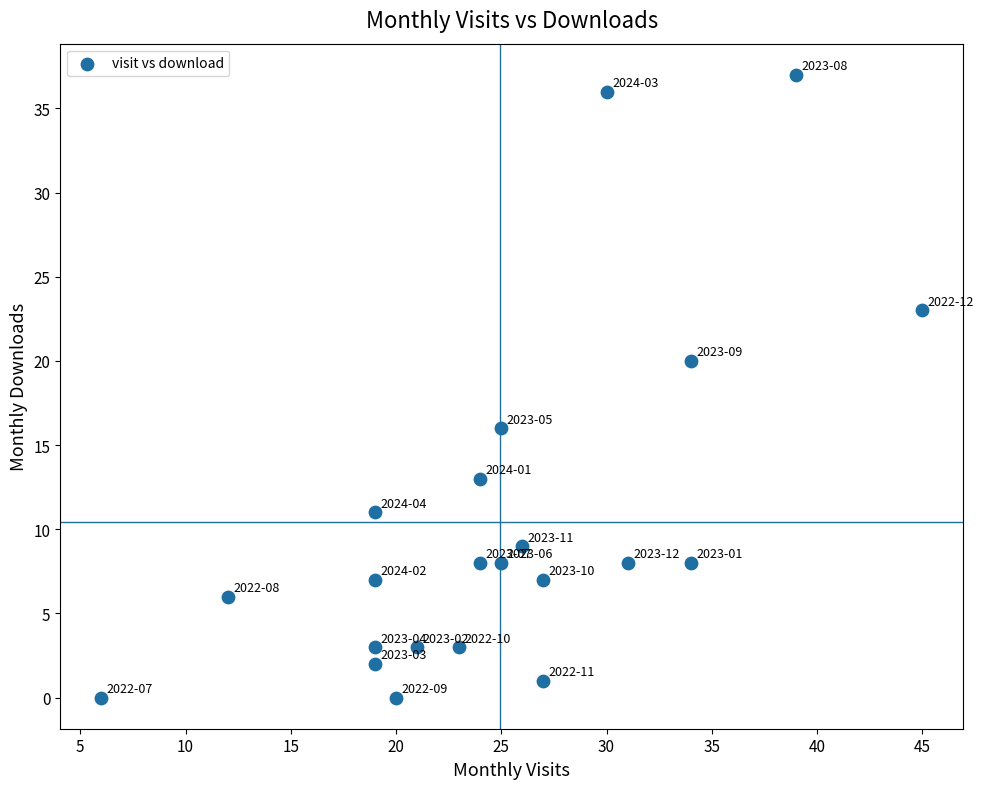

List the coordinates of all points as (X, Y) pairs, reading left to right.

(6, 0)  (12, 6)  (19, 2)  (19, 3)  (19, 7)  (19, 11)  (20, 0)  (21, 3)  (23, 3)  (24, 8)  (24, 13)  (25, 16)  (25, 8)  (26, 9)  (27, 1)  (27, 7)  (30, 36)  (31, 8)  (34, 8)  (34, 20)  (39, 37)  (45, 23)